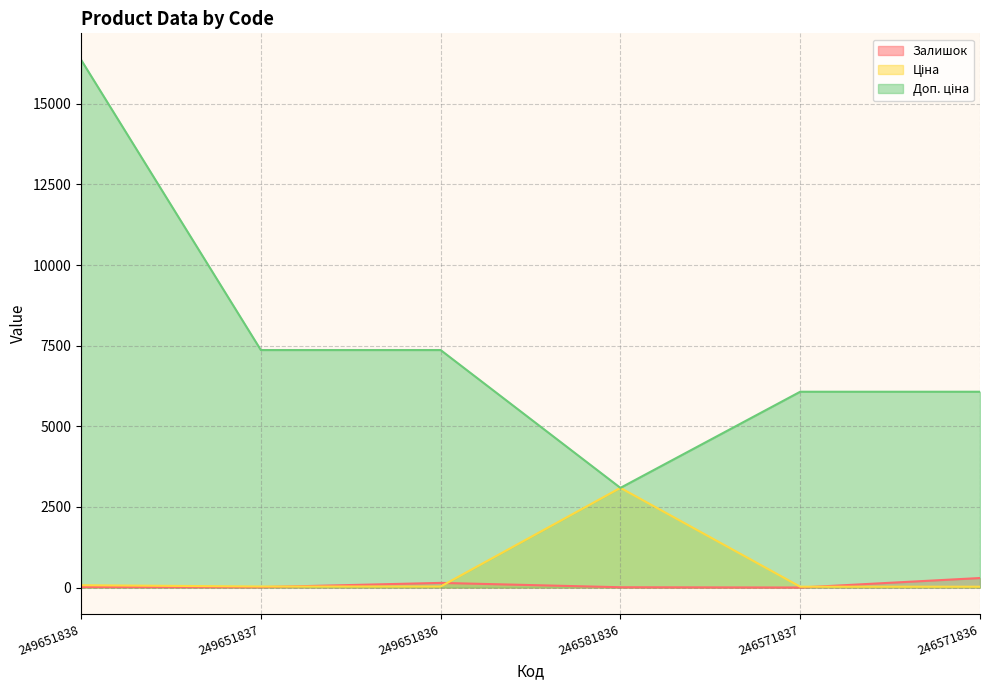

Is it true that Залишок equals 1.0 at 246571837?

True